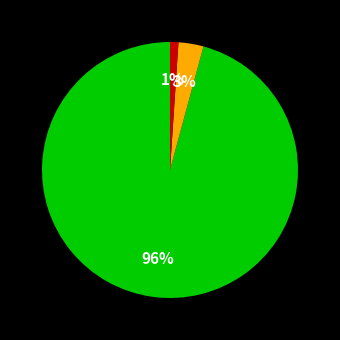

Is there any slice that represents more than half of the pie?

Yes